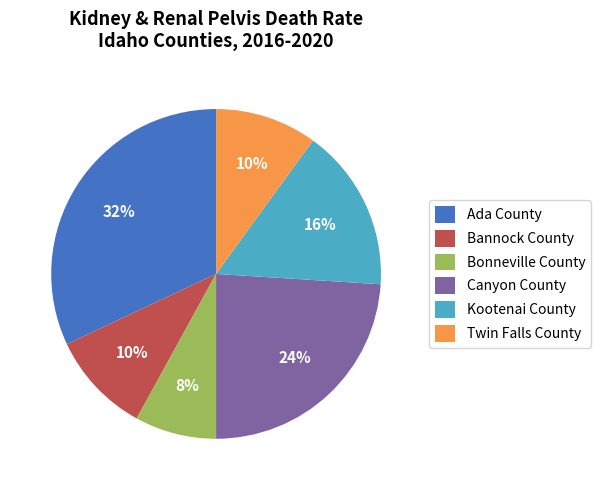

Is the sum of Twin Falls County and Kootenai County greater than half?

No